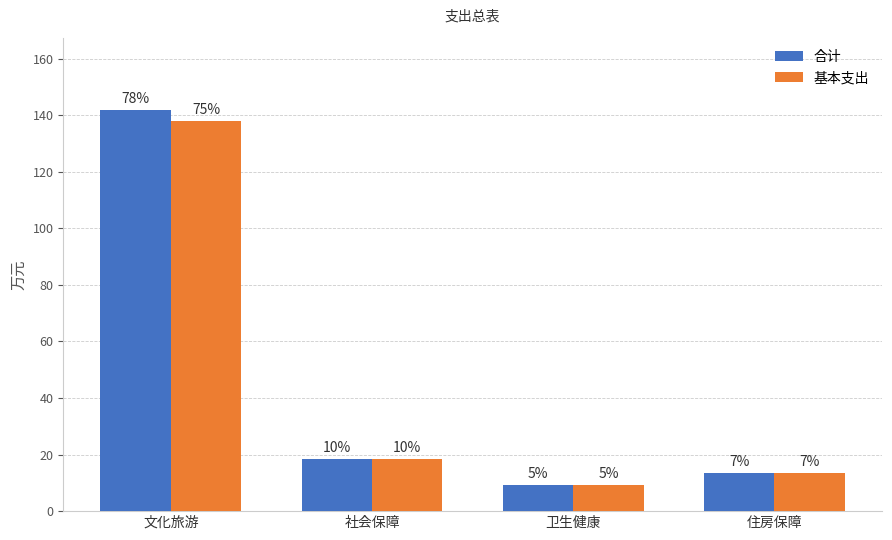

The 基本支出 series shows 18.9 at 住房保障. True or false?

False